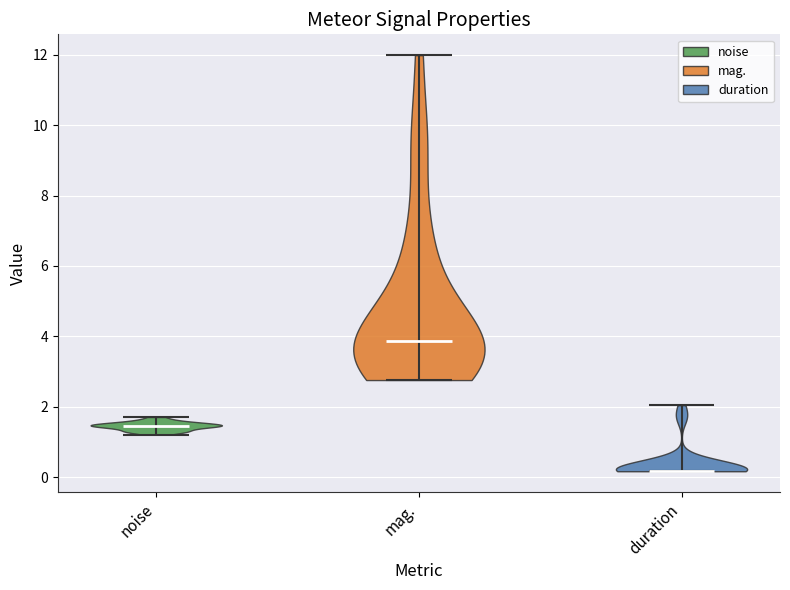

Which violin has the lowest median line?

duration